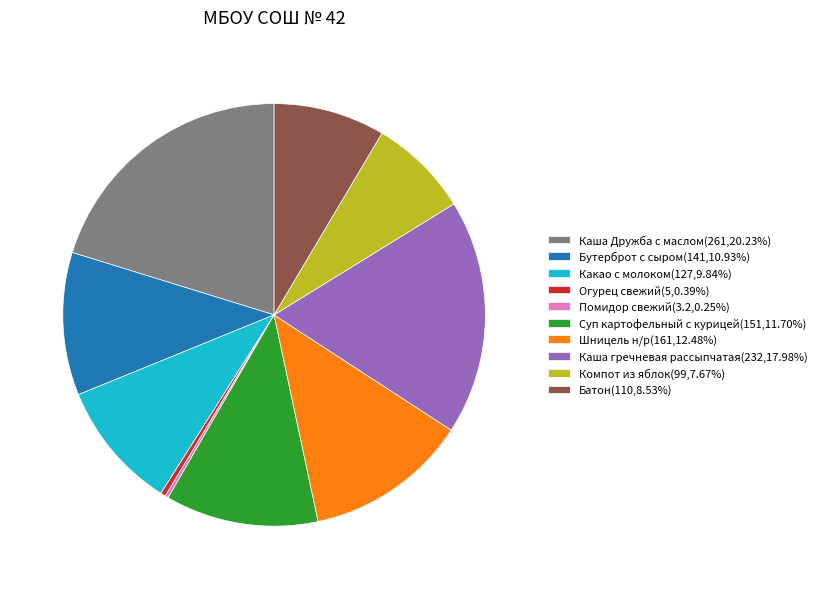

Is there a majority slice in this chart?

No